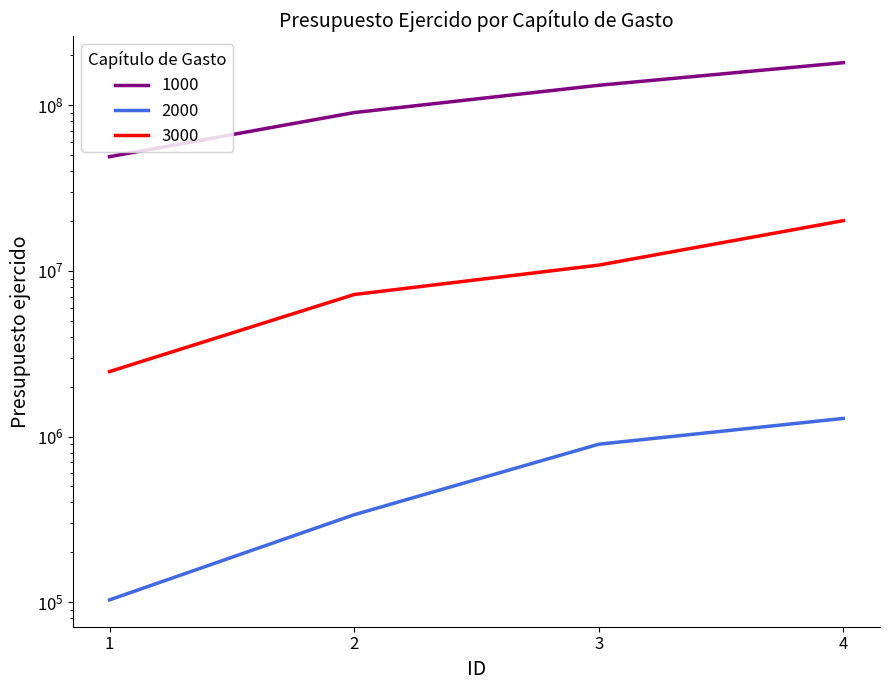

What is the total value across all series at 3?

143816586.3